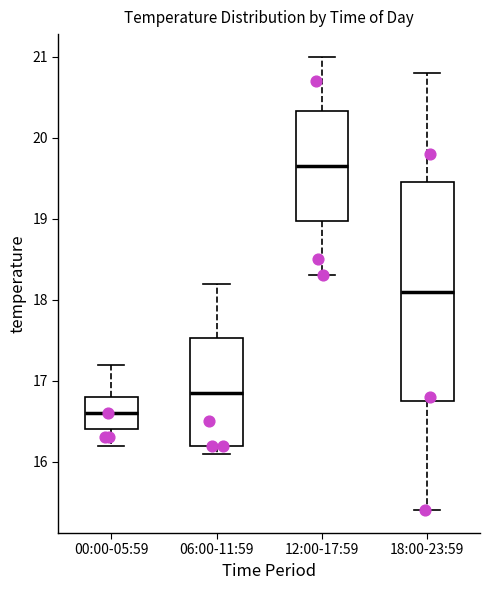

Where is the lower edge of the box for 18:00-23:59 on the y-axis? The values are not printed on the chart, so give them approximately, as read against the axis.

16.8